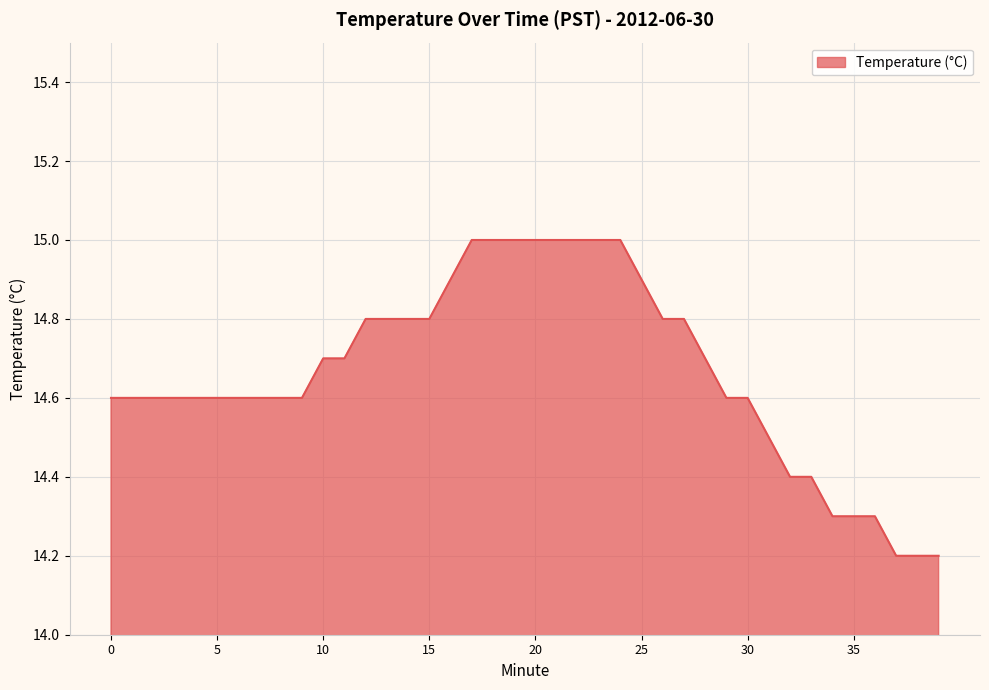

What is the smallest value displayed?

14.2